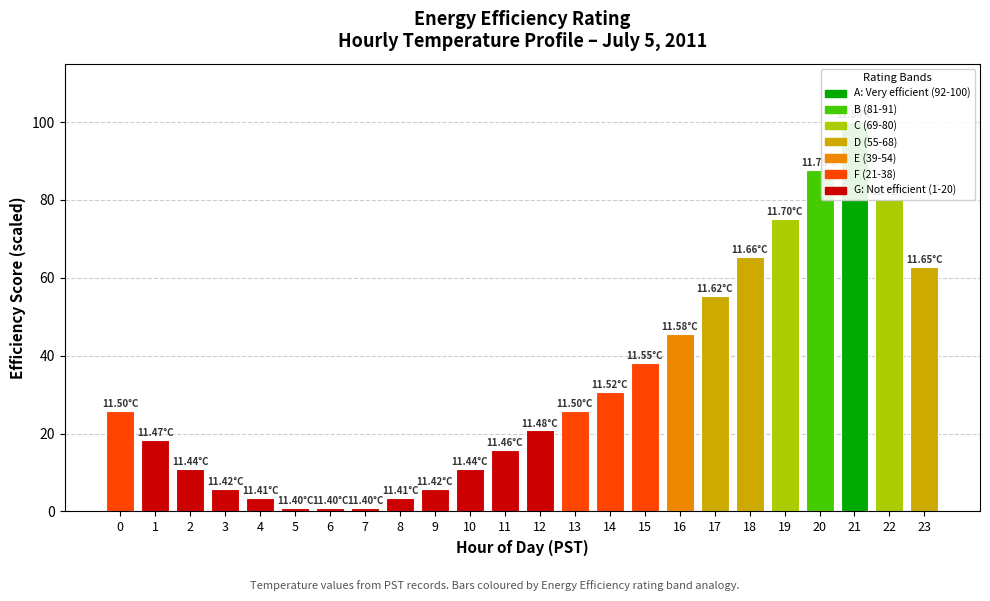

Rank the categories by value from lowest to highest.

5, 6, 7, 4, 8, 3, 9, 2, 10, 11, 1, 12, 0, 13, 14, 15, 16, 17, 23, 18, 19, 22, 20, 21